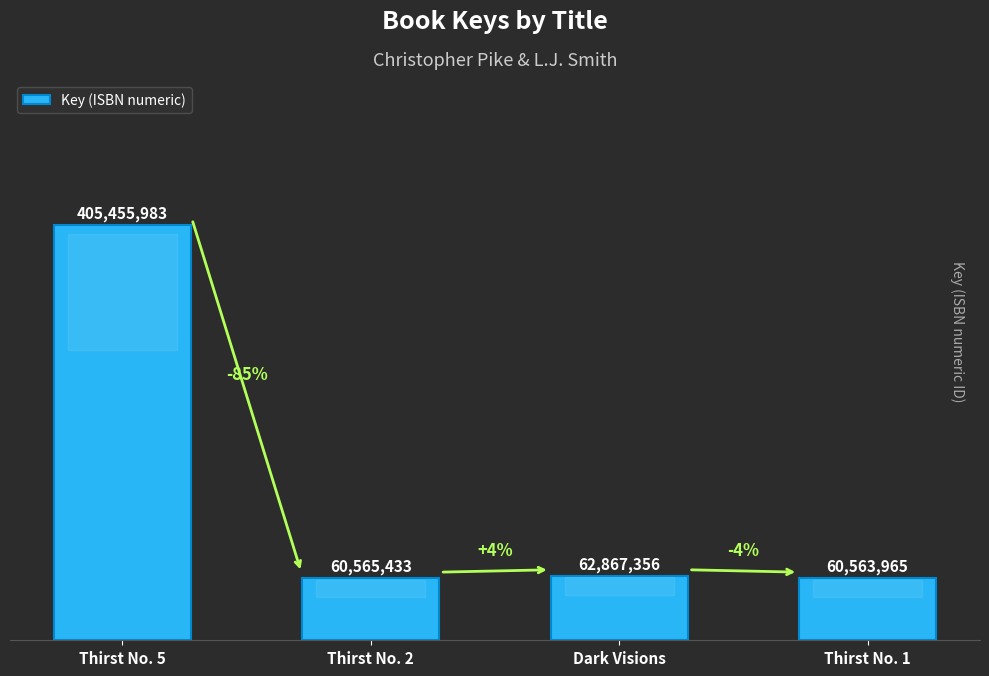

What is the label of the 1st bar from the left?

Thirst No. 5